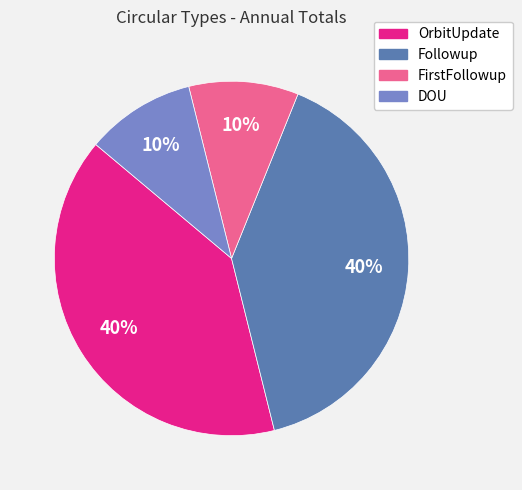

To the nearest percent, what is the average slice percentage?

25%